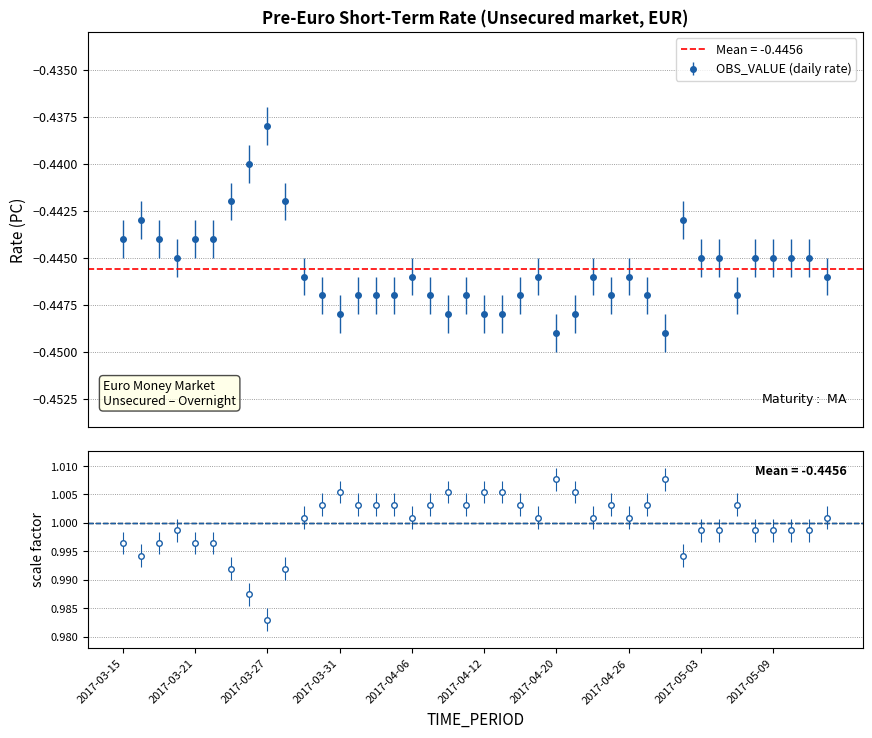

Is this an area chart (filled region under the line)?

No